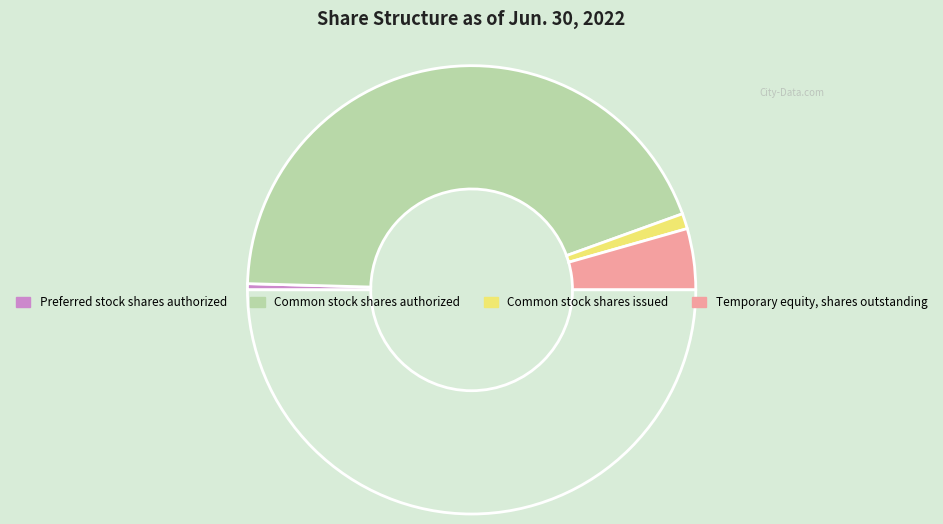

How many segments does this pie chart have?

5